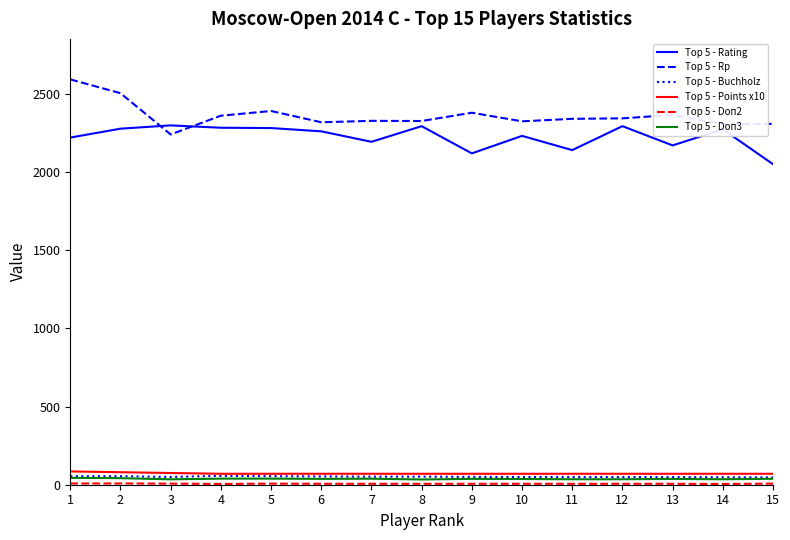

True or false: Top 5 - Rp and Top 5 - Points x10 cross at least once.

False